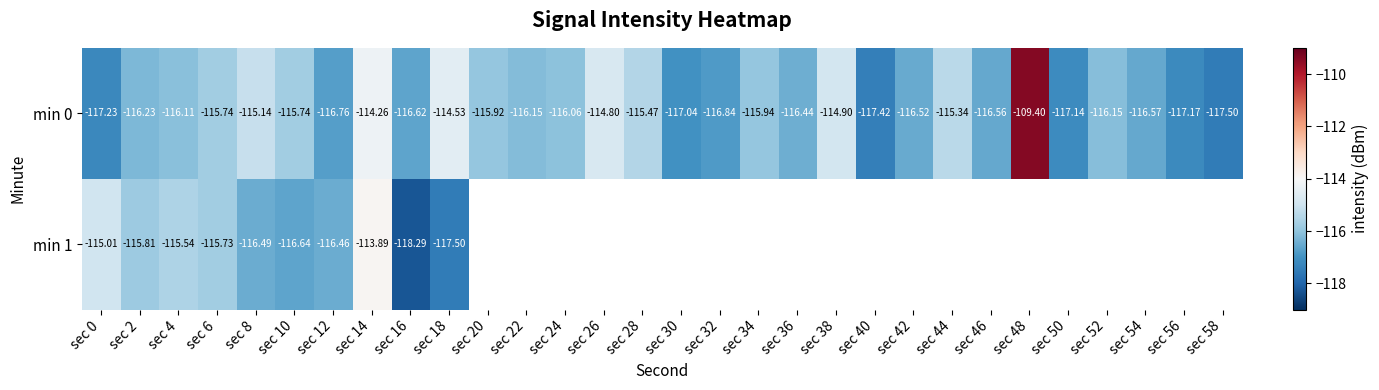

At how many categories does at least one series exceed -118?

30